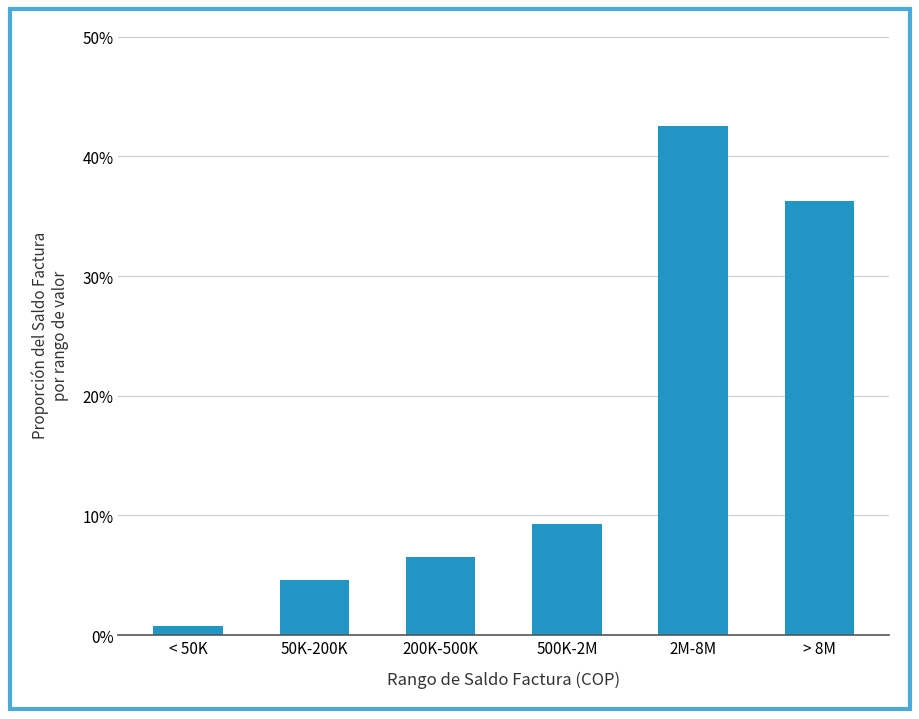

What is the sum of all values?

1.0